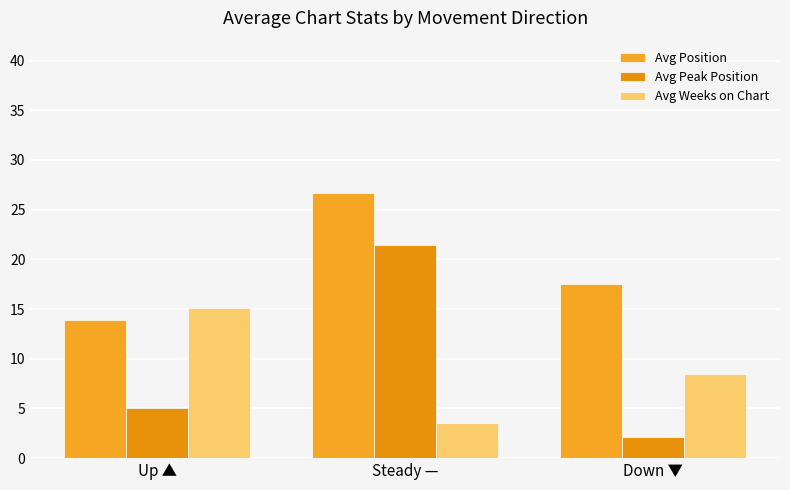

What is the minimum value for Avg Peak Position?

2.2